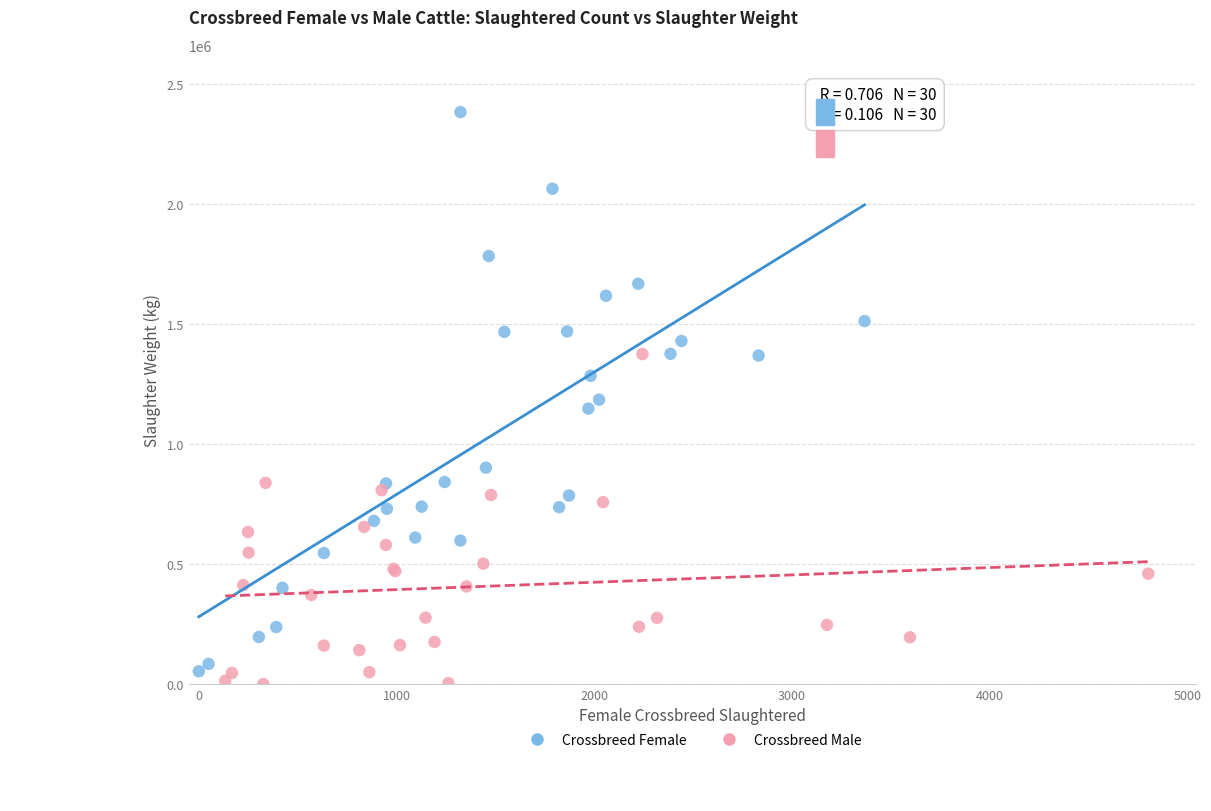

Which series contains the highest Y value?

Crossbreed Female